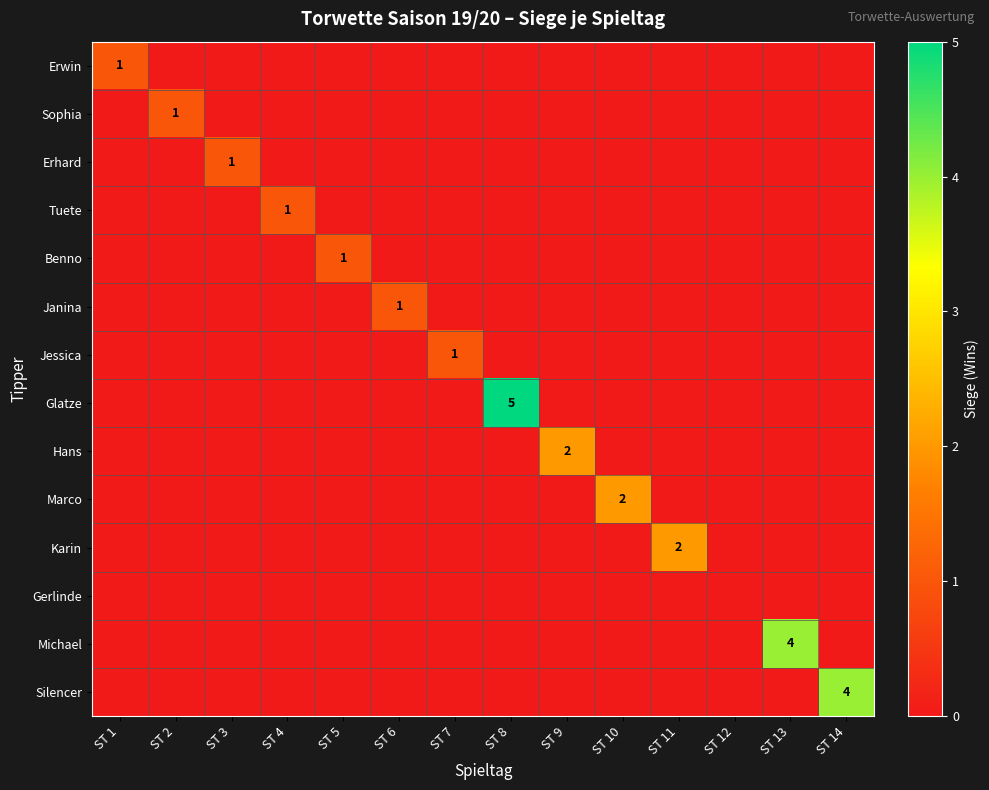

Rank the series by their maximum value, from lowest to highest.

Gerlinde, Erwin, Sophia, Erhard, Tuete, Benno, Janina, Jessica, Hans, Marco, Karin, Michael, Silencer, Glatze